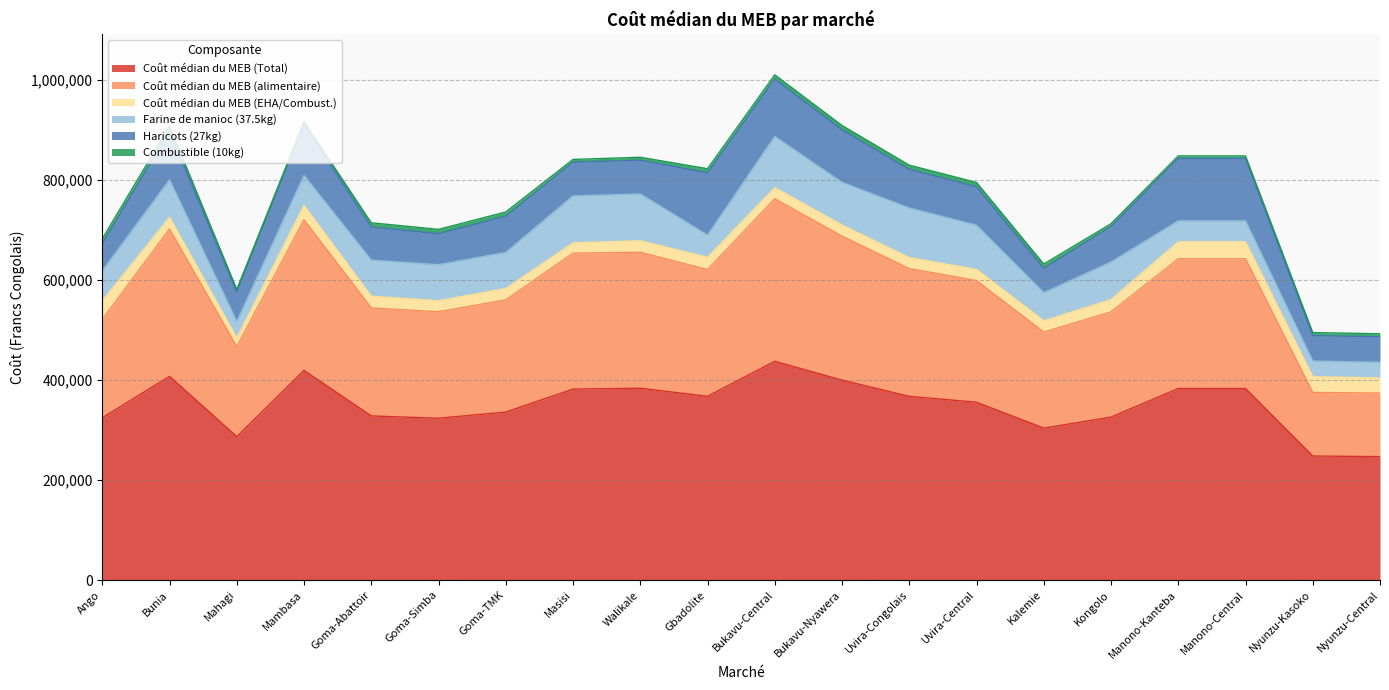

What is the sum of the Farine de manioc (37.5kg) values at Bukavu-Nyawera and Nyunzu-Kasoko?

116475.0